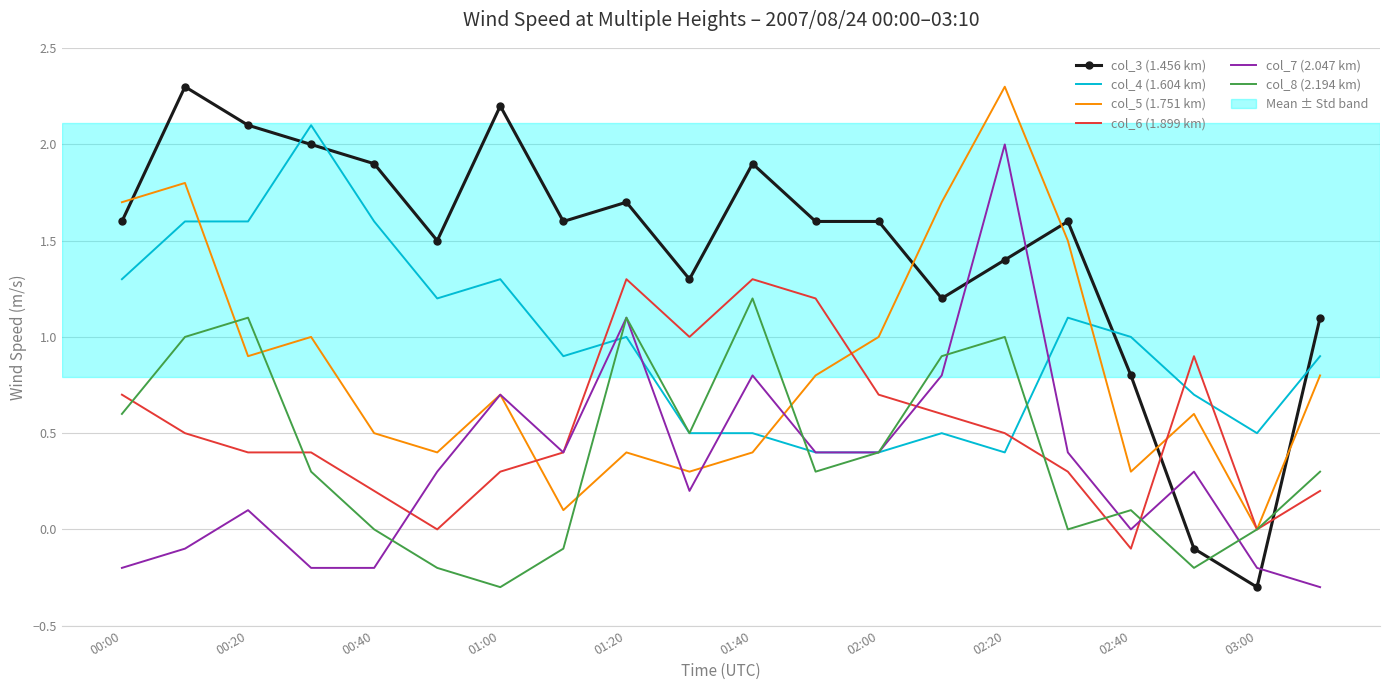

Which series has the widest spread of values?

col_3 (1.456 km)